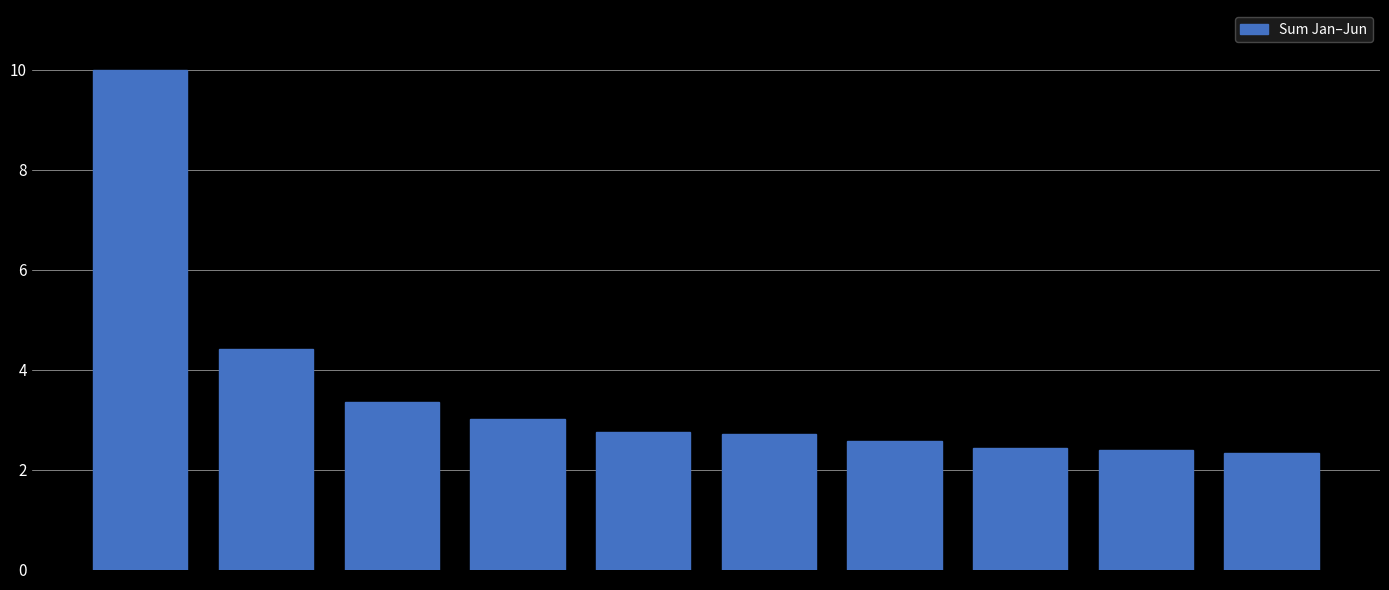

What is the average value?

3.6